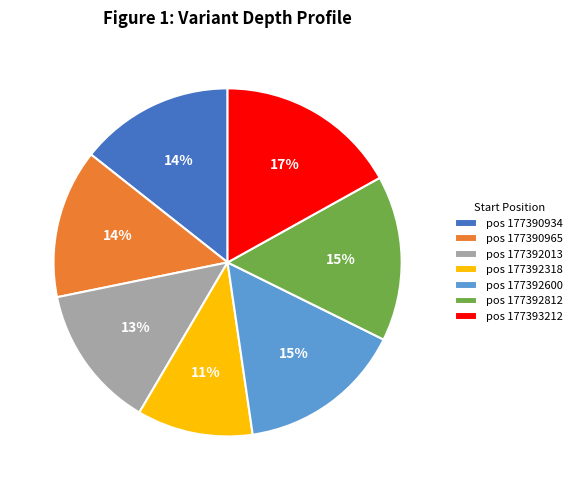

How many segments does this pie chart have?

7